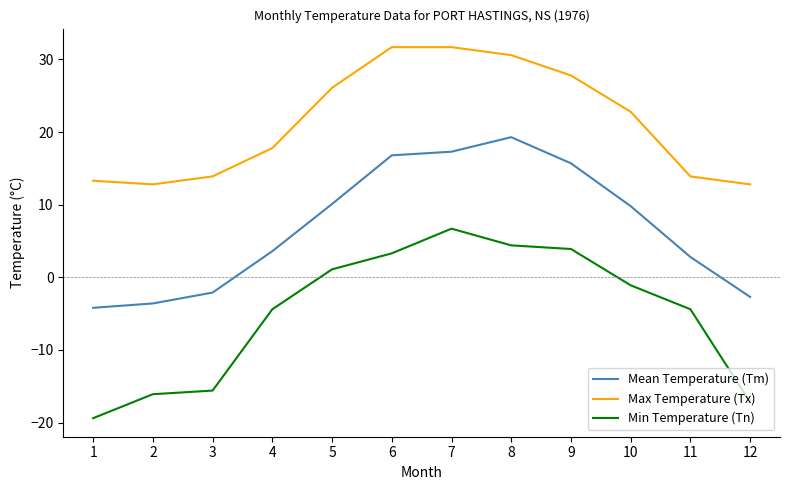

Reading left to right, what are all the values shown in this chart?

Mean Temperature (Tm): 1=-4.2	2=-3.6	3=-2.1	4=3.6	5=10.1	6=16.8	7=17.3	8=19.3	9=15.7	10=9.8	11=2.8	12=-2.7
Max Temperature (Tx): 1=13.3	2=12.8	3=13.9	4=17.8	5=26.1	6=31.7	7=31.7	8=30.6	9=27.8	10=22.8	11=13.9	12=12.8
Min Temperature (Tn): 1=-19.4	2=-16.1	3=-15.6	4=-4.4	5=1.1	6=3.3	7=6.7	8=4.4	9=3.9	10=-1.1	11=-4.4	12=-17.2